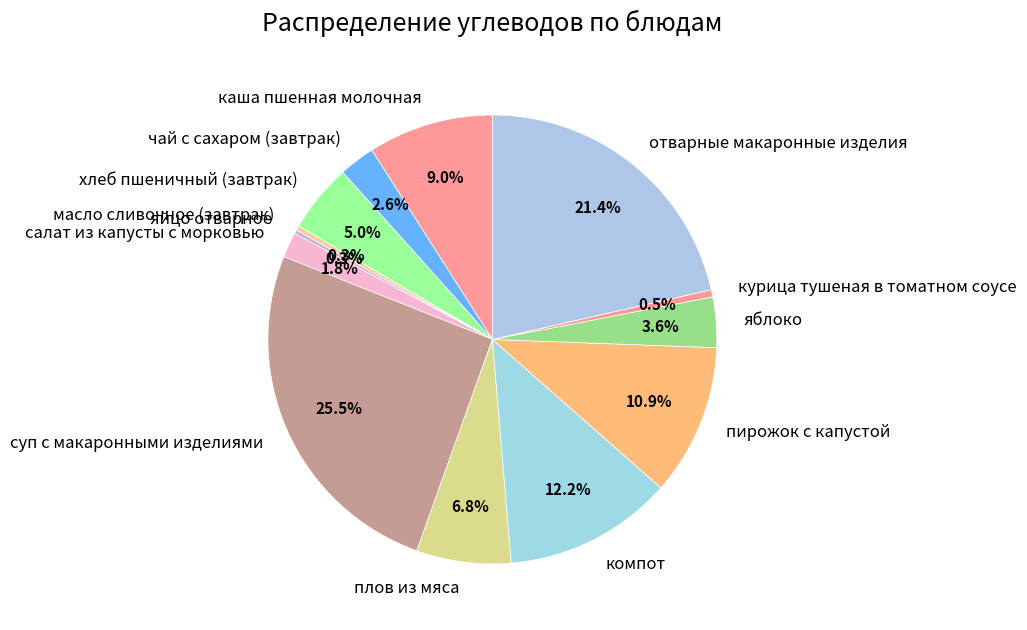

What percentage is the чай с сахаром (завтрак) slice, to the nearest percent?

3%